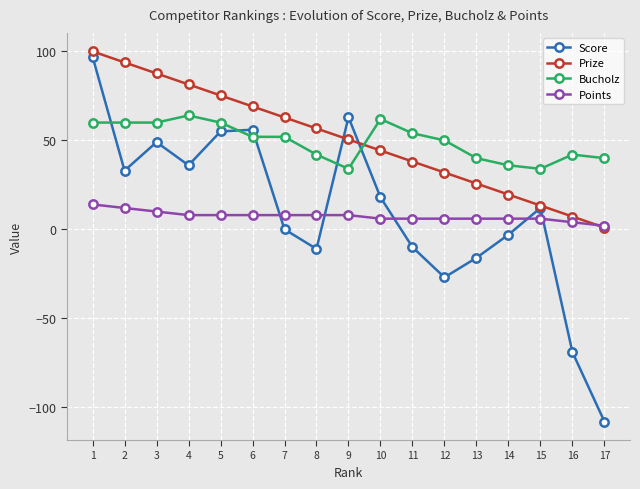

How many intersections are there between Prize and Bucholz?

1